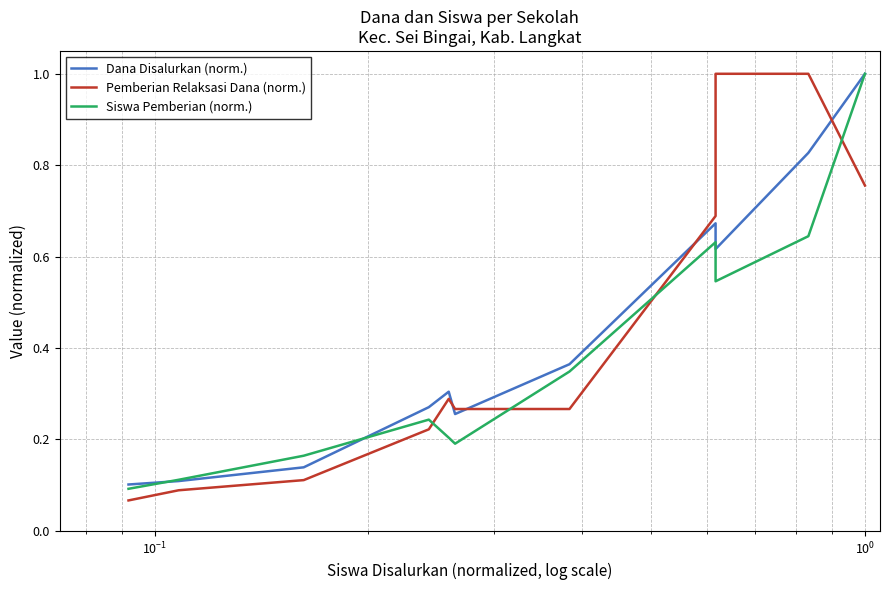

What is the difference between the maximum and second lowest values in the Pemberian Relaksasi Dana (norm.) series?

0.9